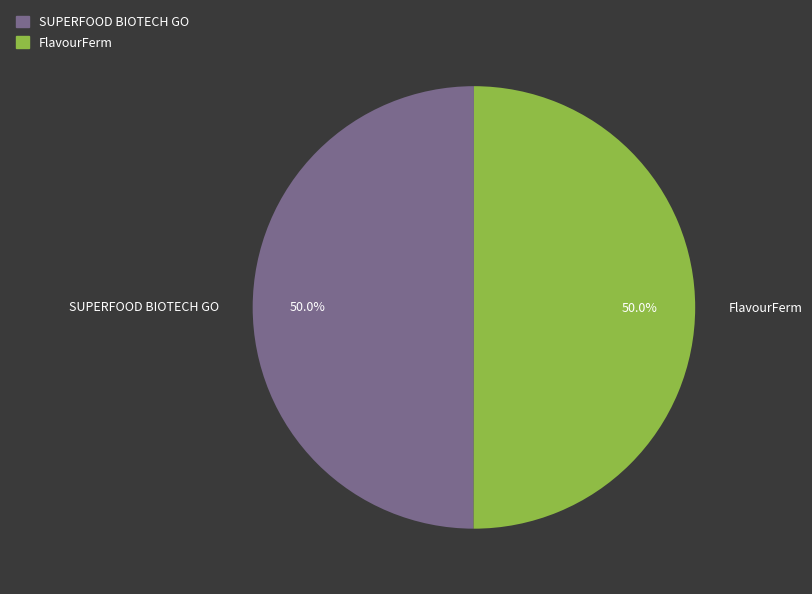

Combined, do FlavourFerm and SUPERFOOD BIOTECH GO account for over 50%?

Yes